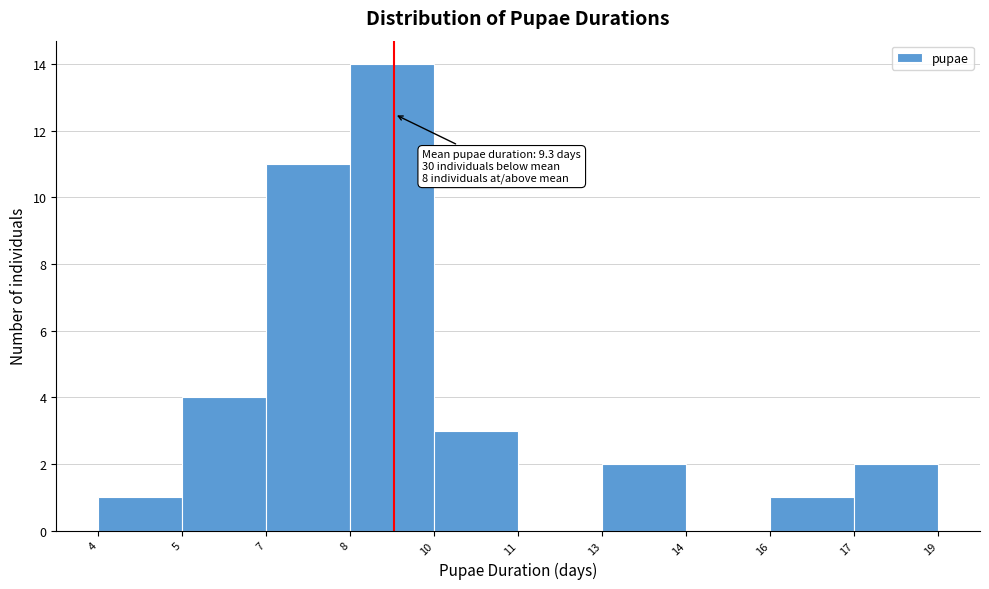

Reading left to right, what are all the values shown in this chart?

4=1	5=4	7=11	8=14	10=3	11=0	13=2	14=0	16=1	17=2